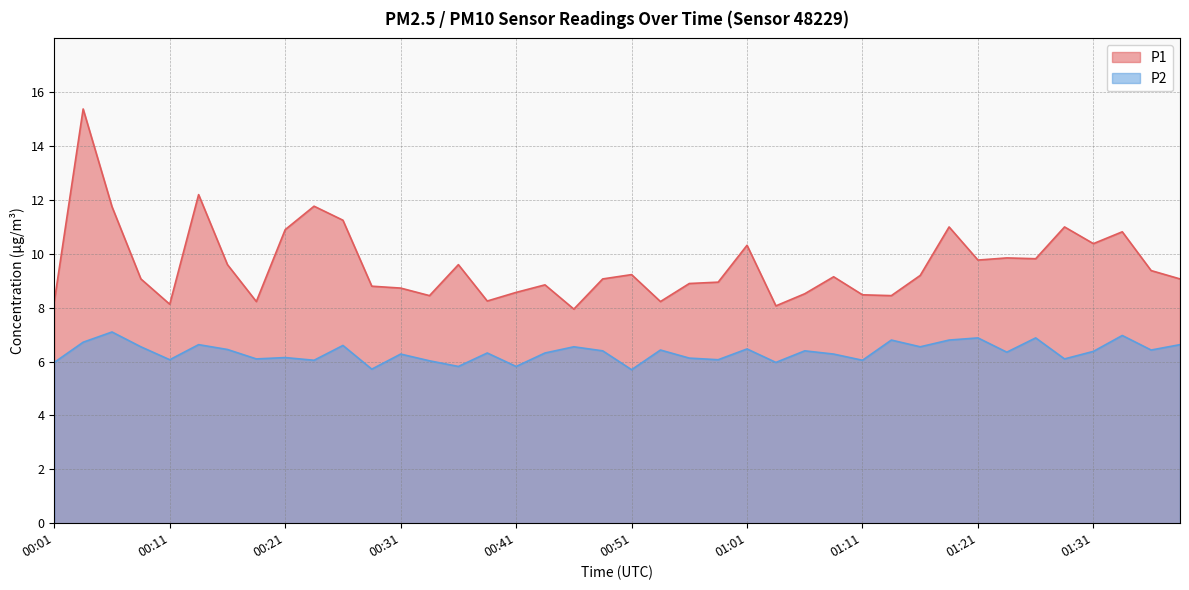

Count the number of data series in this chart.

2